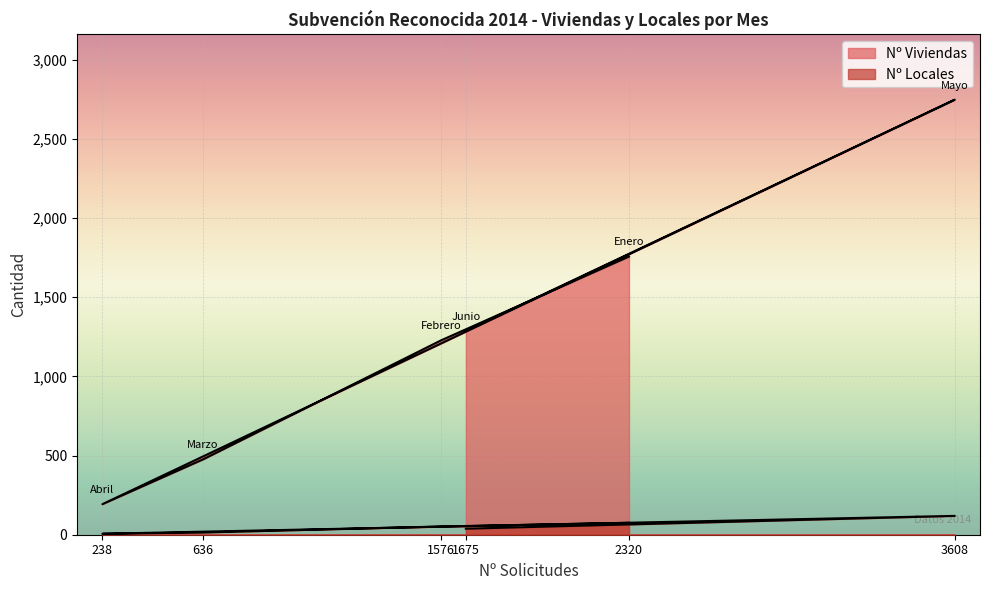

True or false: Nº Locales and Nº Viviendas intersect in this chart.

False